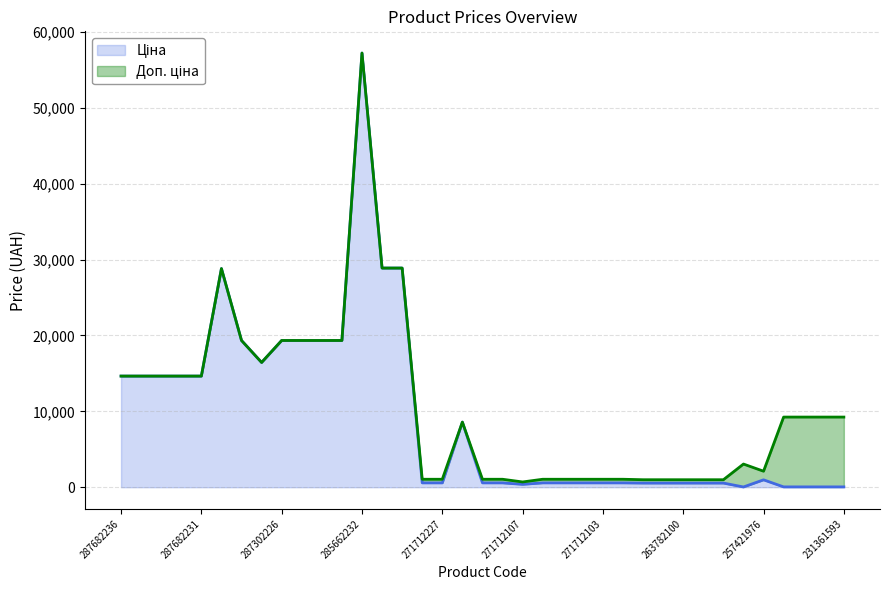

True or false: Доп. ціна and Ціна intersect in this chart.

False